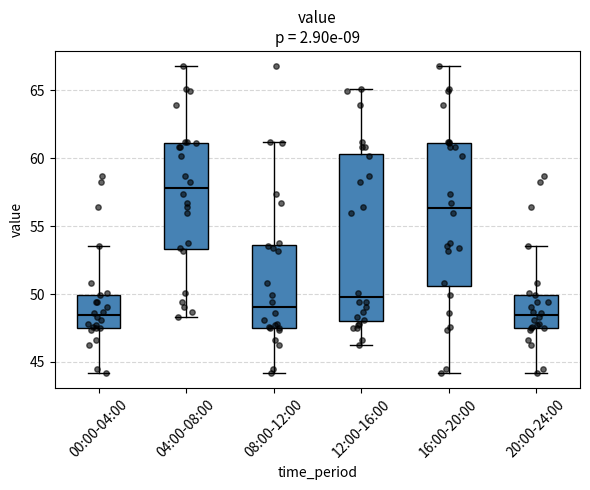

Which box has the highest median line?

04:00-08:00